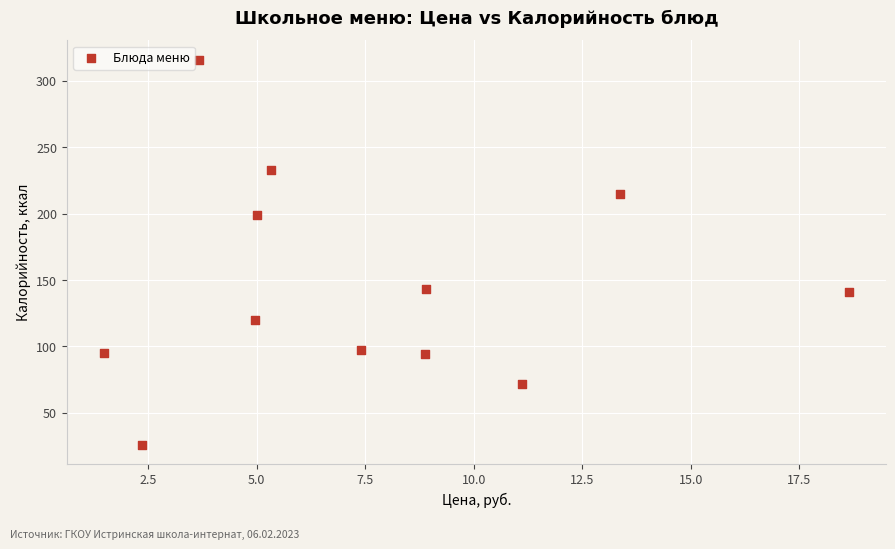

What is the average Y value?

146